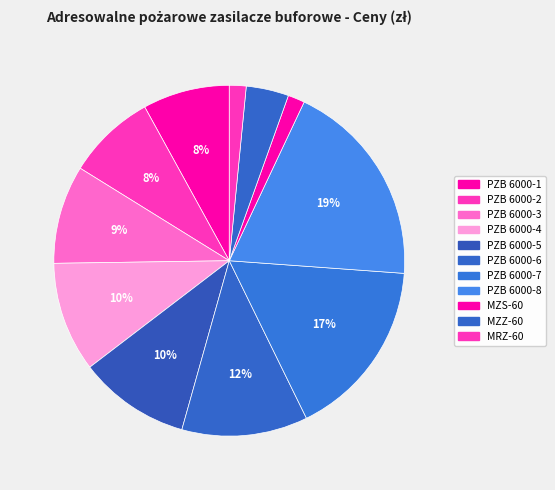

How many slices are in this pie chart?

11